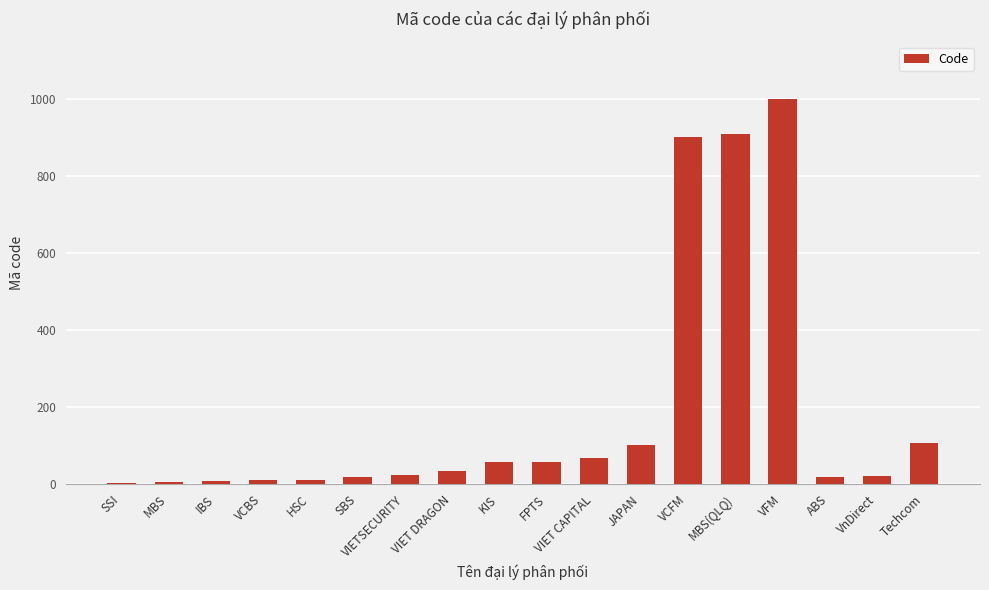

How many series are shown in this chart?

1